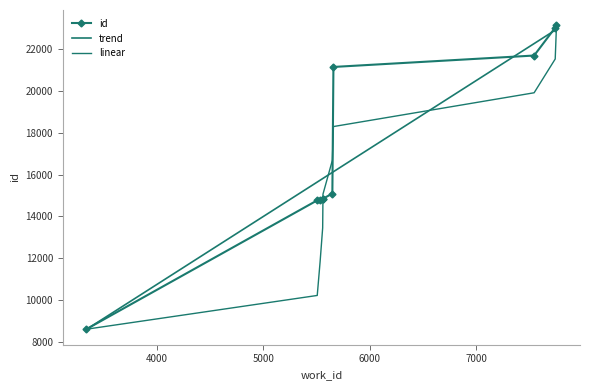

Which series has the widest spread of values?

id